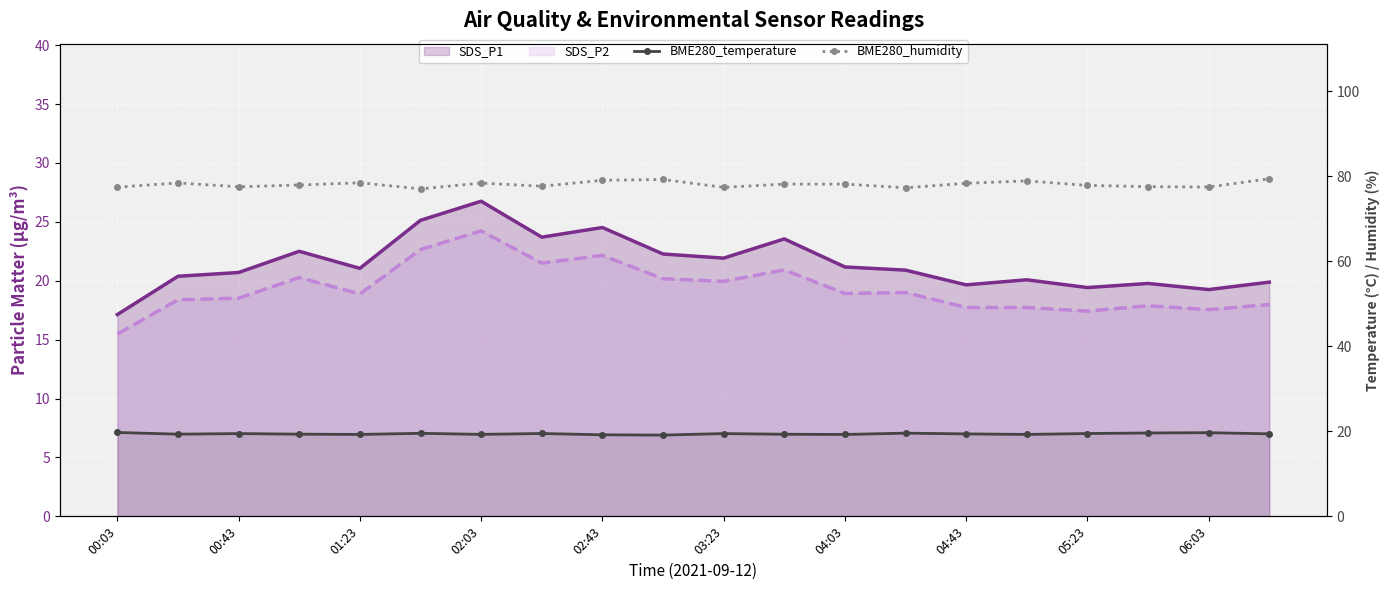

True or false: SDS_P2 and BME280_humidity cross at least once.

False